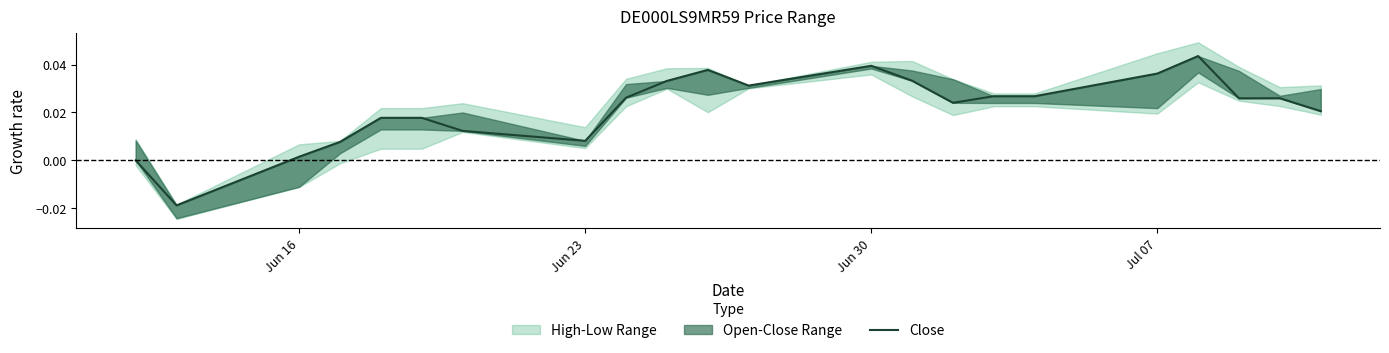

True or false: the data shows 0.0 at 20.

False